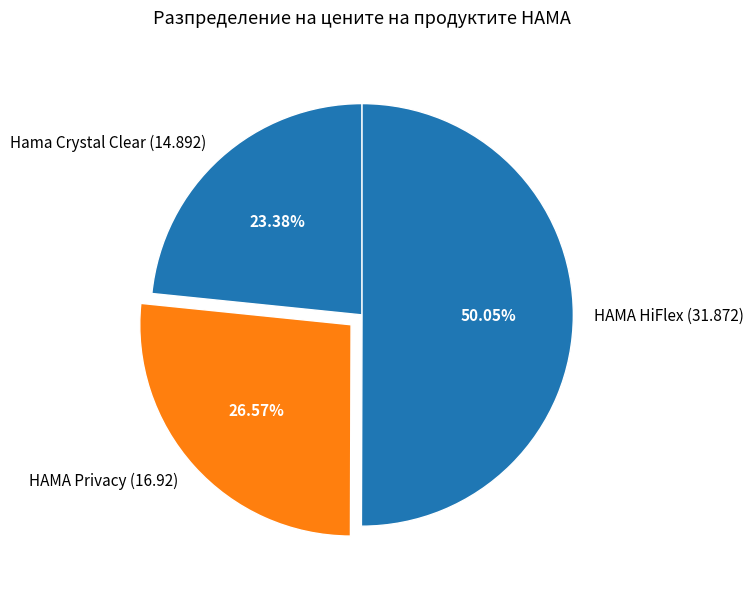

What is the smallest slice in the pie chart?

Hama Crystal Clear (14.892)